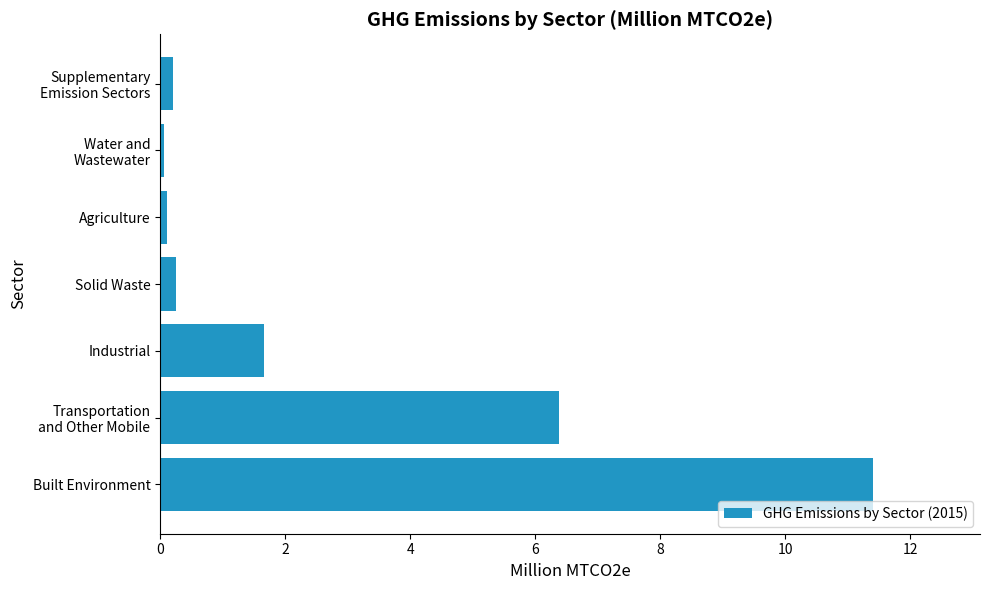

At which category does the chart reach its peak across all series?

Built Environment